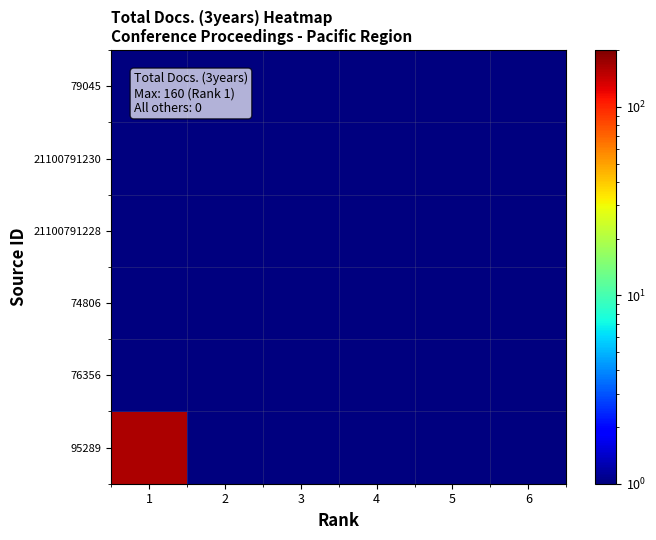

At which category does the chart reach its minimum across all series?

2